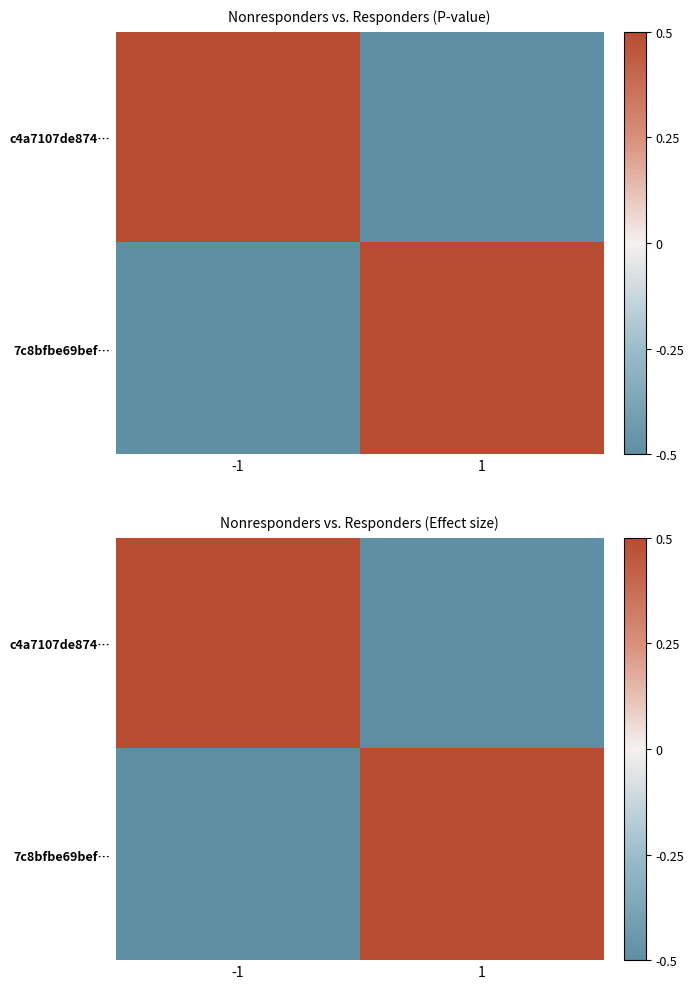

What is the maximum value shown in the chart?

0.5